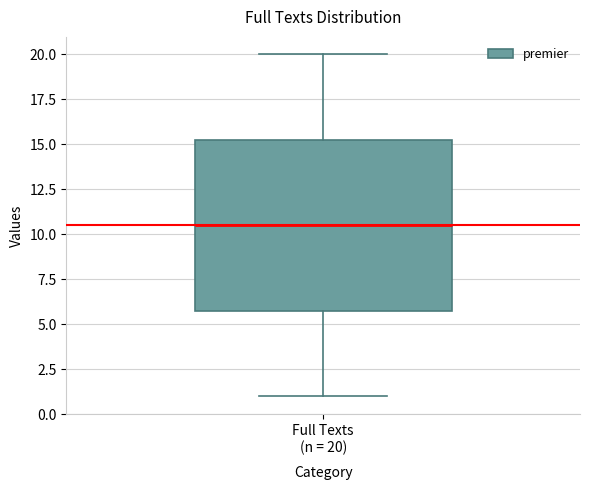

Transcribe this box plot: give where the median line is, the range the box spans, and where the two whiskers end, as read against the y-axis. The values are not printed on the chart, so give them approximately, as read against the axis.

median 10.5, box 6.0 to 15.5, whiskers 1.0 to 20.0